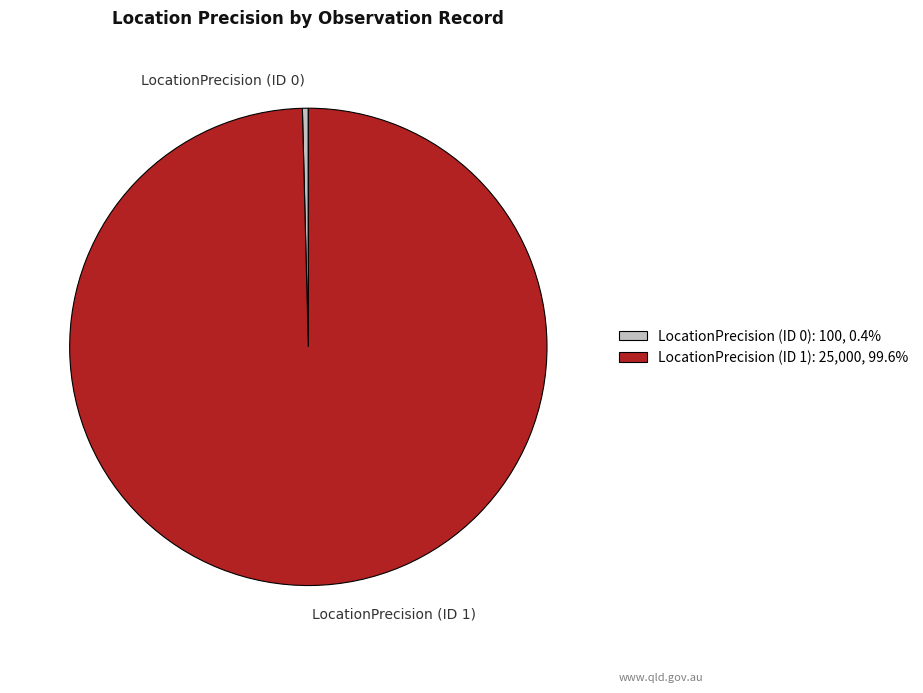

Which slice is the smallest?

LocationPrecision (ID 0)